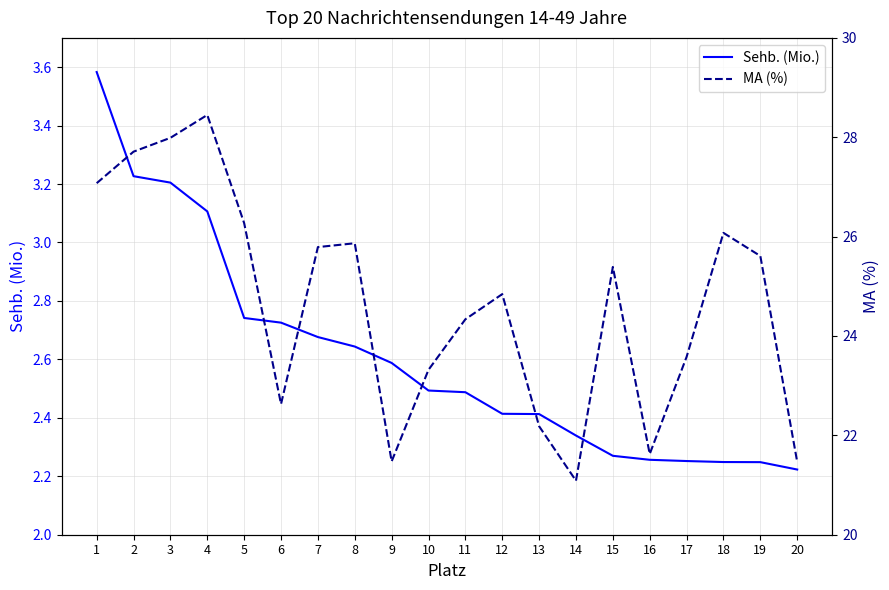

Does the chart display data point markers on the line(s)?

No